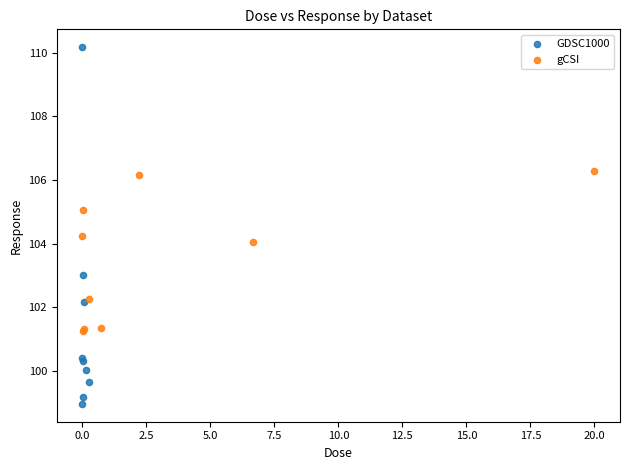

Which series reaches the maximum Y coordinate?

GDSC1000